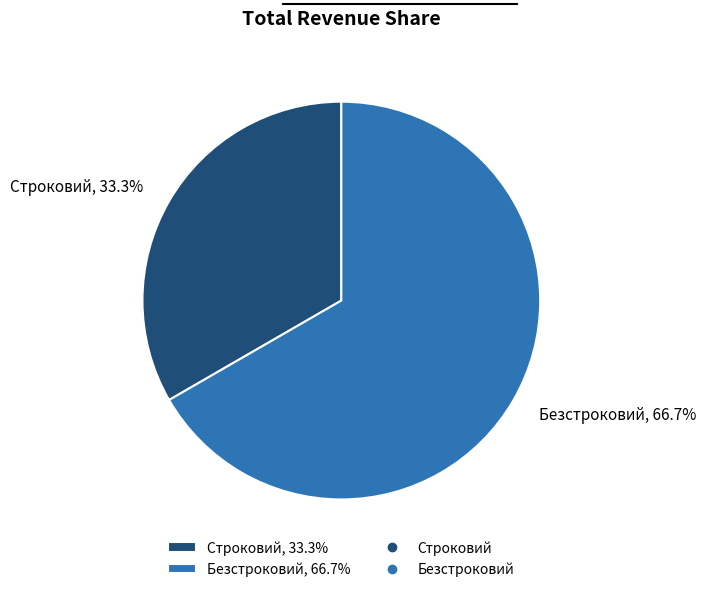

What percentage is the Безстроковий slice, to the nearest percent?

67%